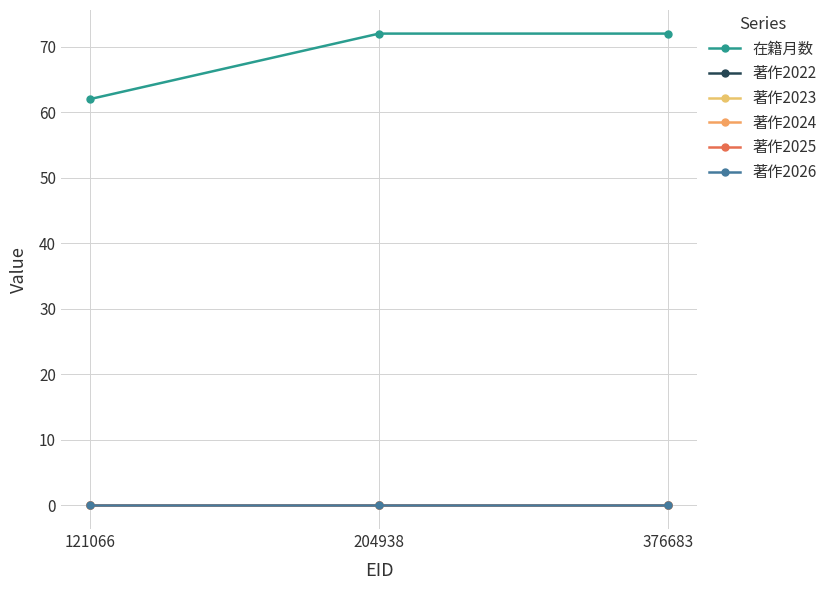

At which category is the sum across all series the highest?

204938